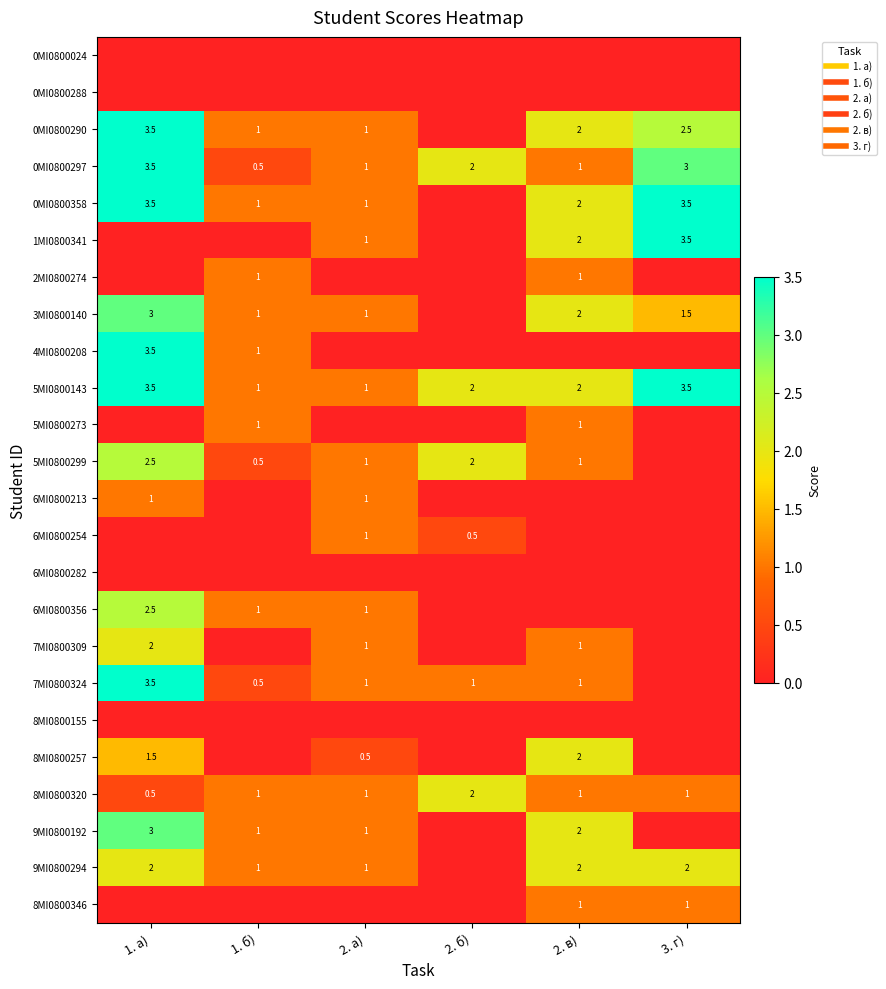

Which has a higher value, 2. б) or 2. в)?

2. б)